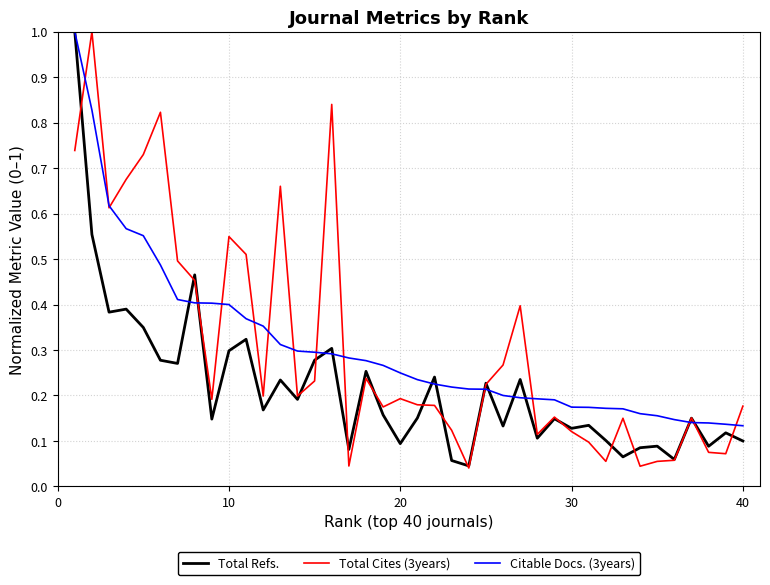

What is the highest value of the Total Refs. series?

1.0